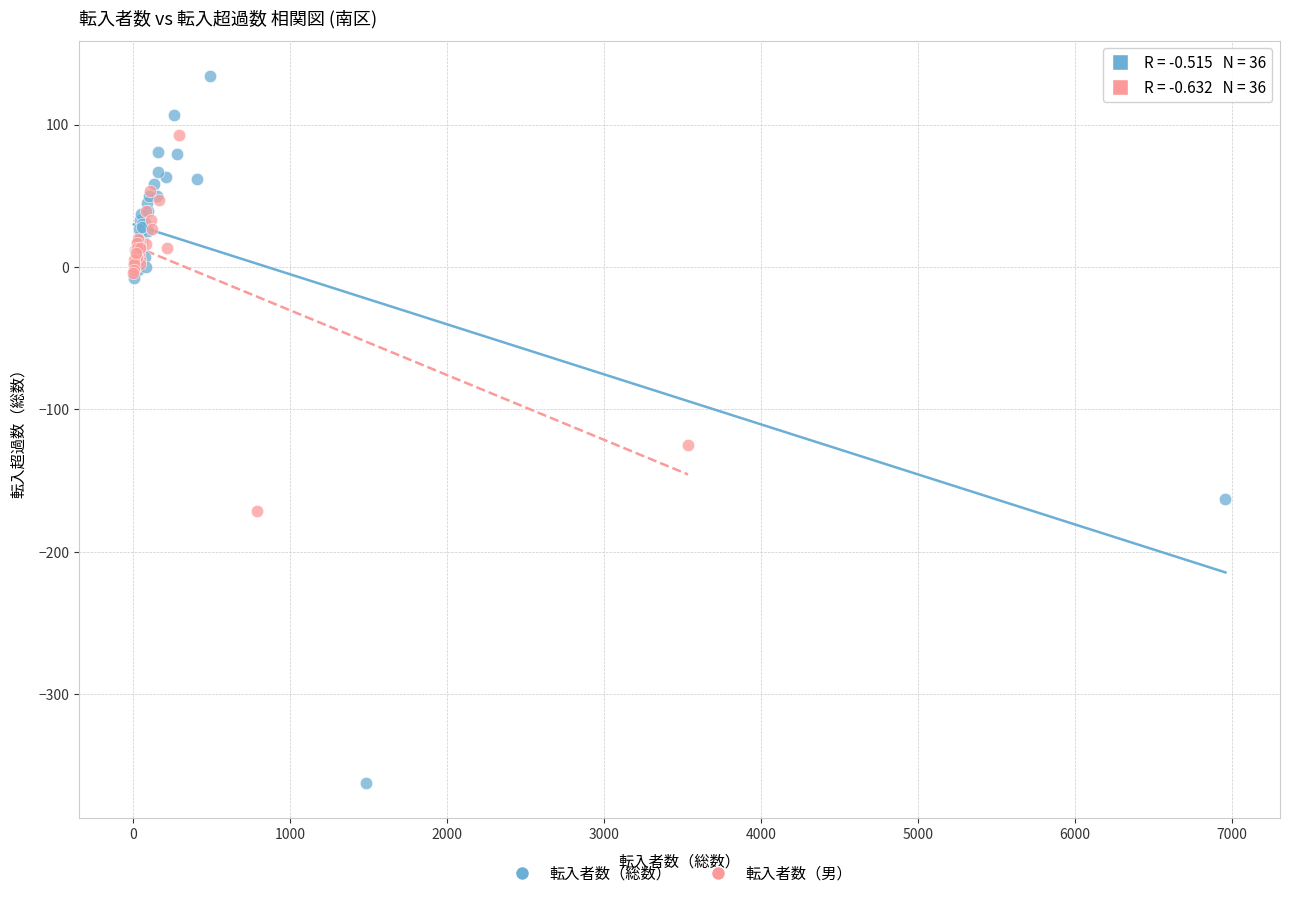

Which series contains the highest Y value?

転入者数（総数）